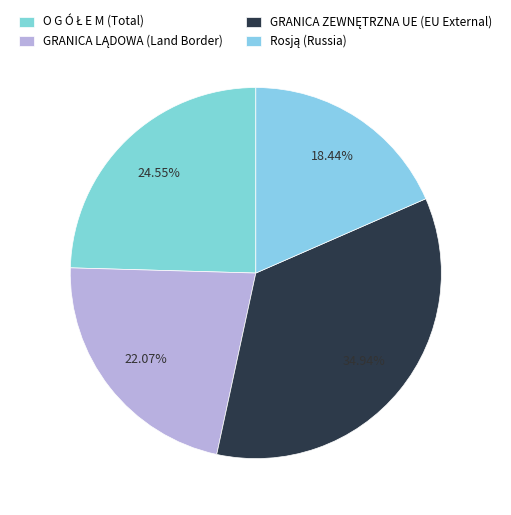

How many slices are in this pie chart?

4